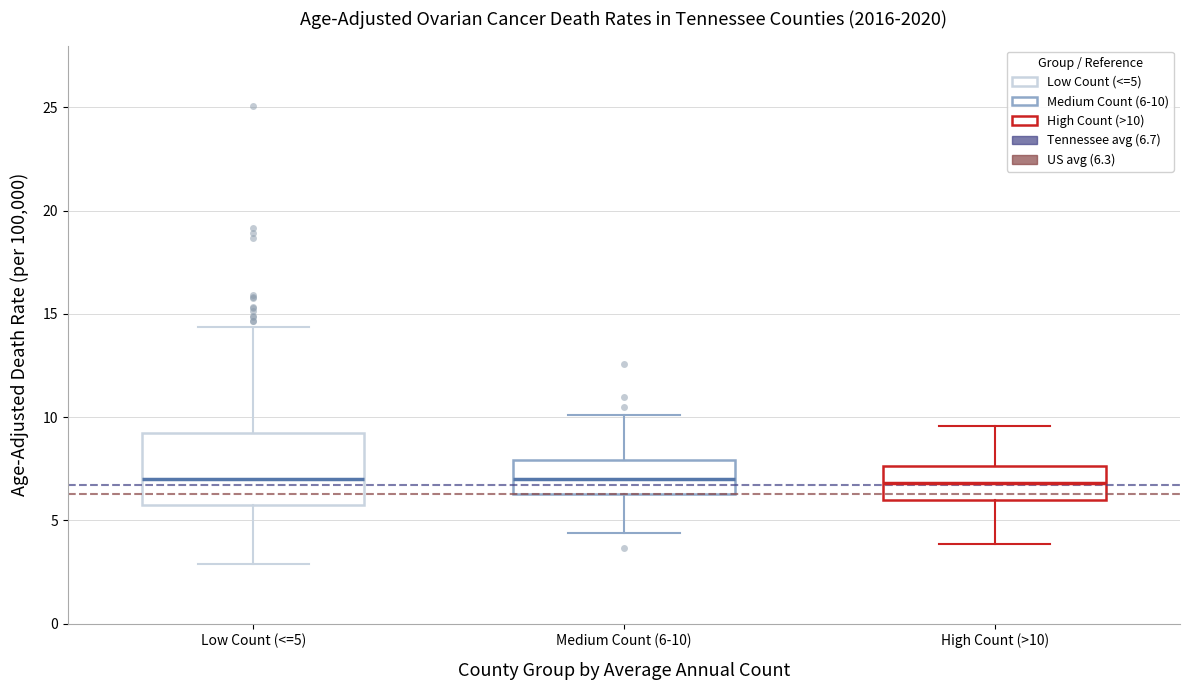

Reading left to right, read every box against the y-axis: the position of its median line, the range the box covers, and the ends of its whiskers. The values are not printed on the chart, so give them approximately, as read against the axis.

Low Count (<=5): median 7.0, box 6.0 to 9.0, whiskers 3.0 to 14.5
Medium Count (6-10): median 7.0, box 6.5 to 8.0, whiskers 4.5 to 10.0
High Count (>10): median 7.0, box 6.0 to 7.5, whiskers 4.0 to 9.5